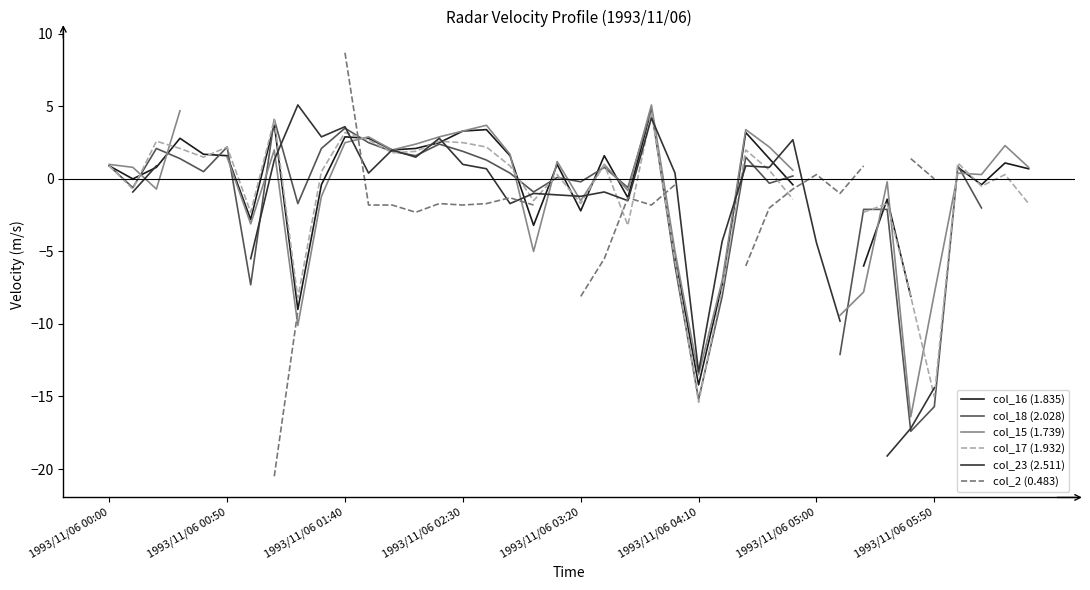

Which series changed the most between 19 and 26?

col_16 (1.835)